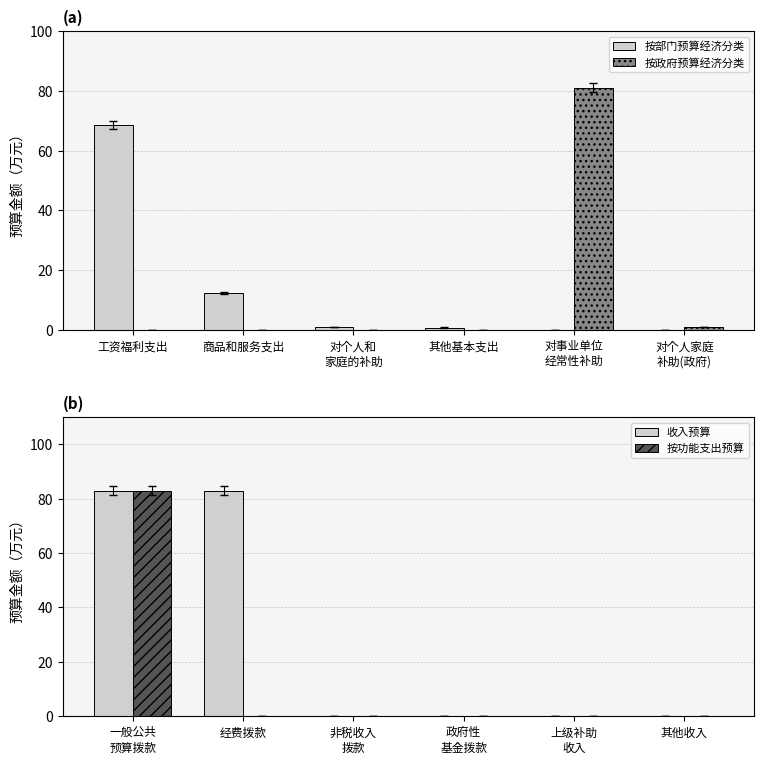

What is the sum of all 按政府预算经济分类 values?

82.1